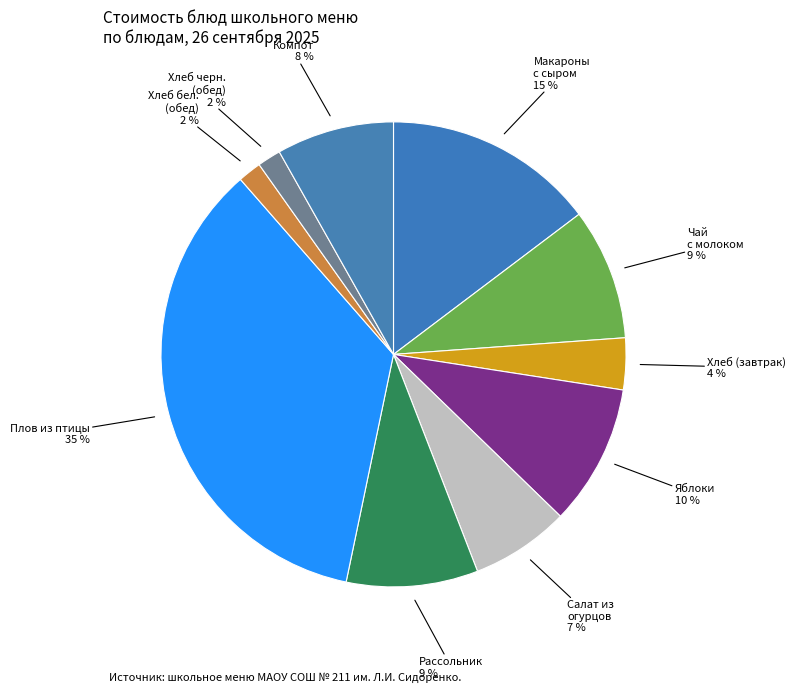

How many segments does this pie chart have?

10